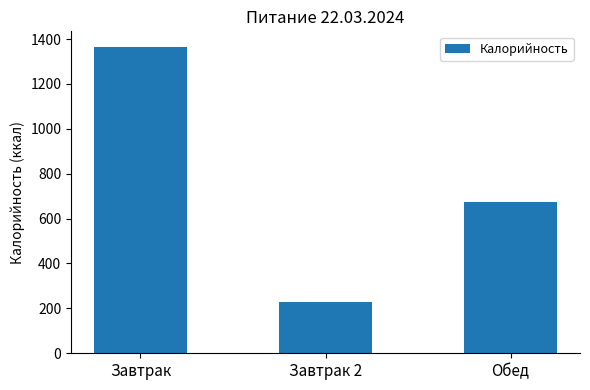

What is the value of the 3rd bar from the left?

672